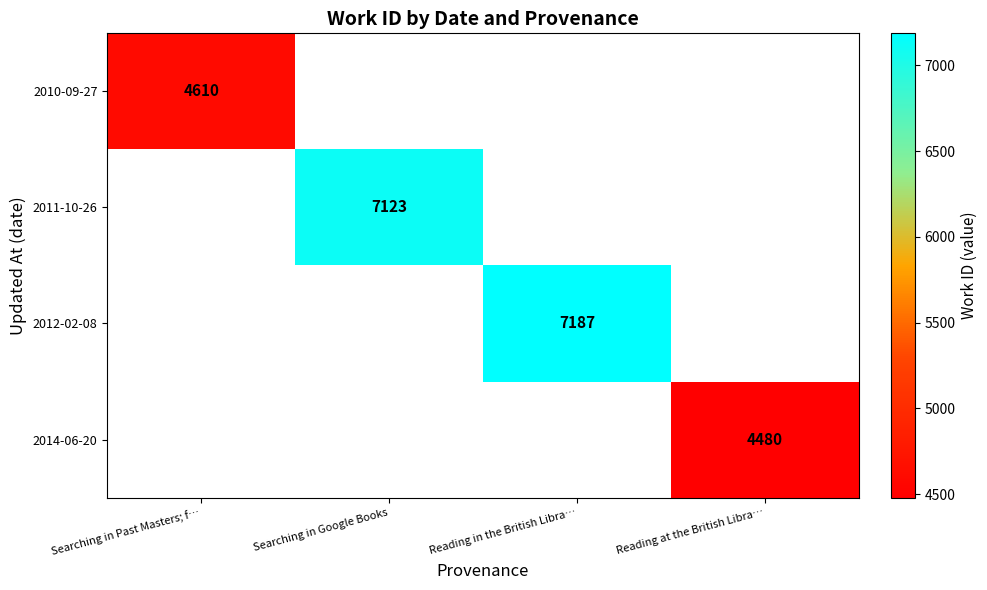

The value of 2014-06-20 at Reading at the British Libra… is 2806. True or false?

False